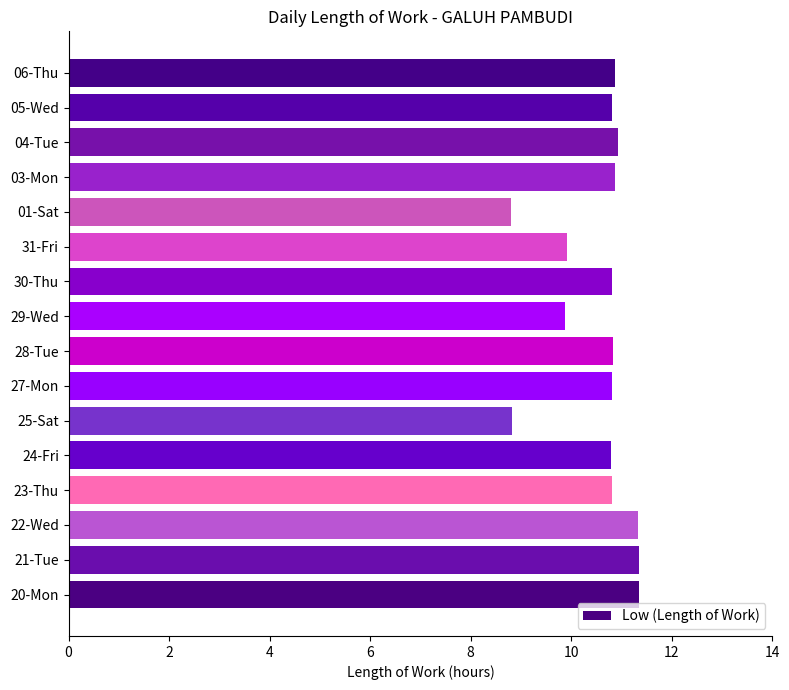

What is the change in value from 20-Mon to 29-Wed?

-1.5